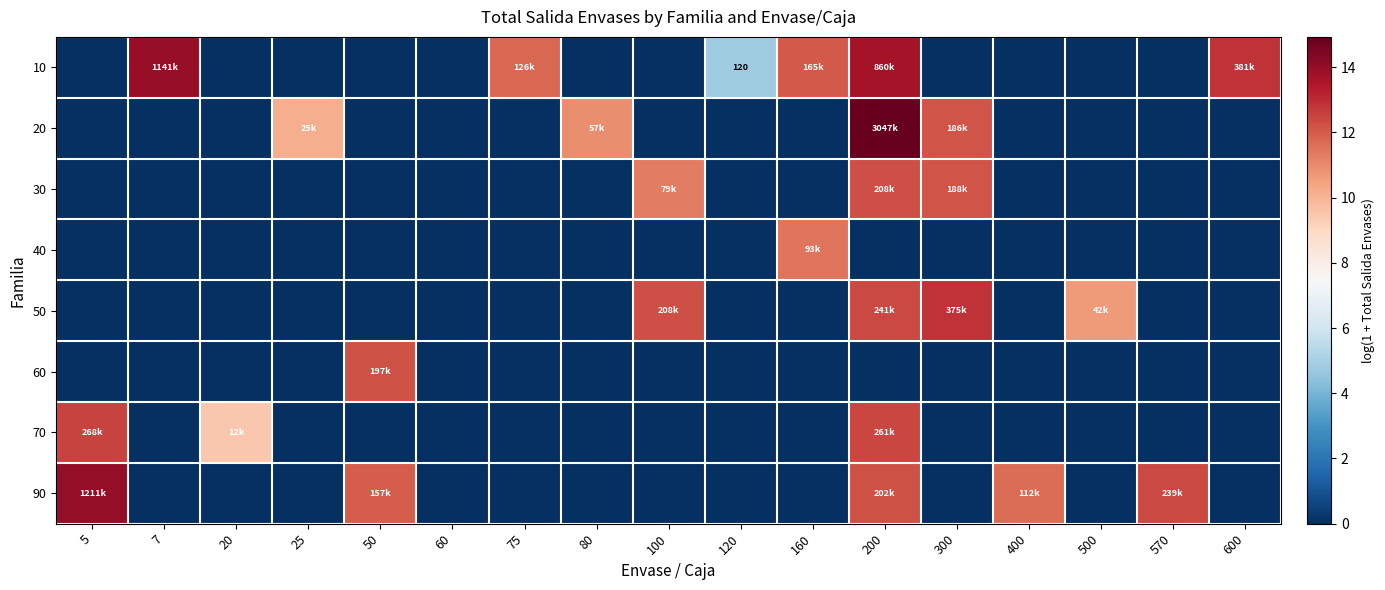

What is the difference between the 10 values at 160 and 100?

12.0